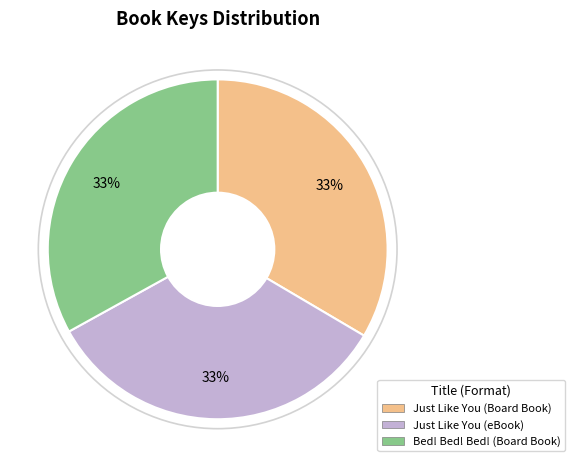

Approximately how many times larger is the value at Just Like You (eBook) compared to Just Like You (Board Book)?

1.0